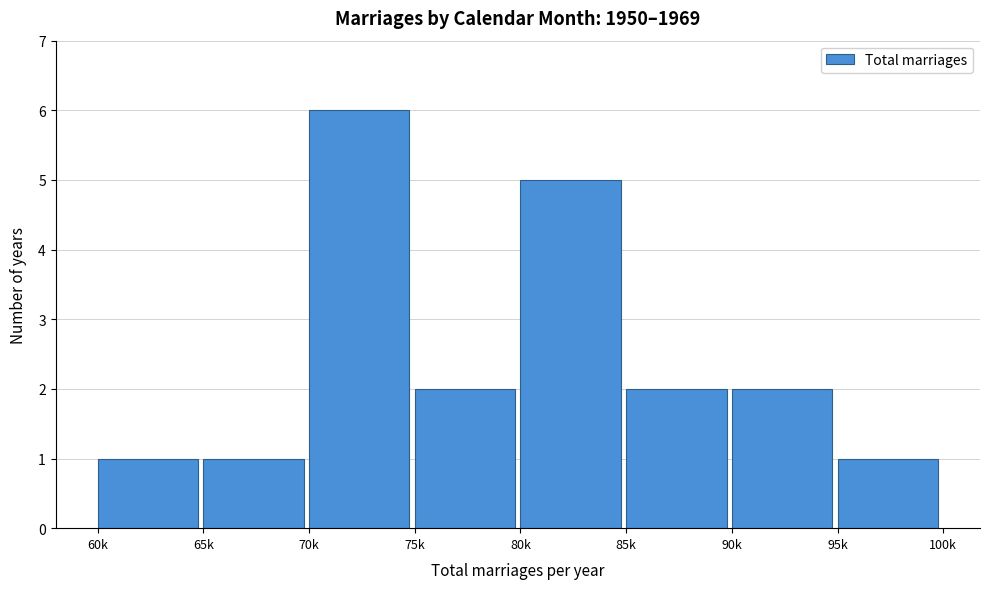

Reading left to right, list all the values displayed in this chart.

60k=1	65k=1	70k=6	75k=2	80k=5	85k=2	90k=2	95k=1